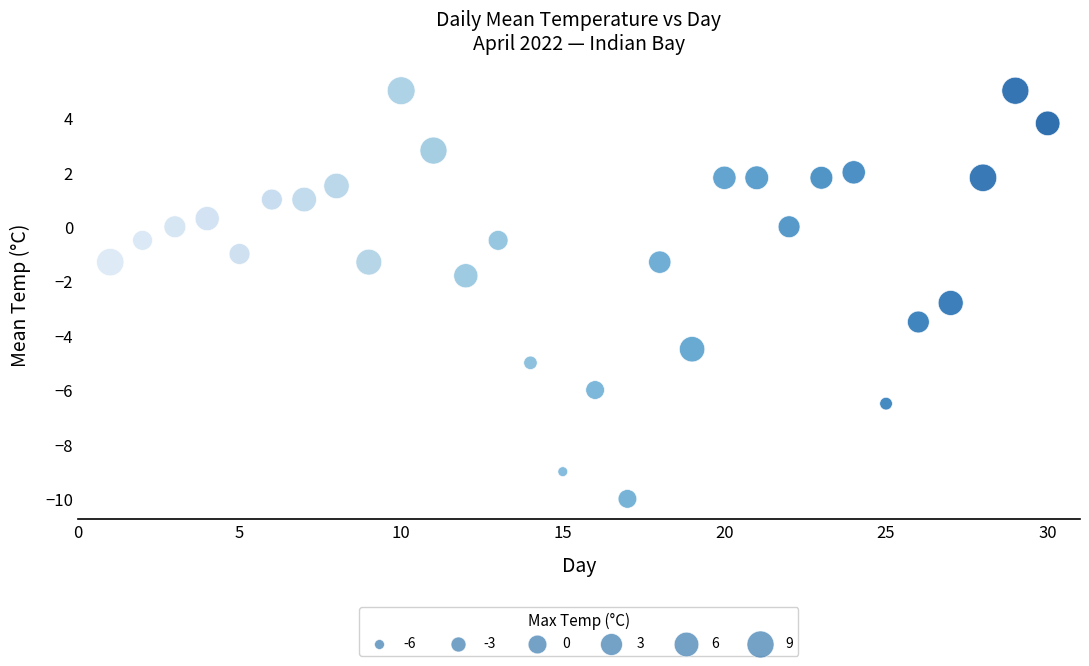

What is the range of Y values (max minus min)?

15.0